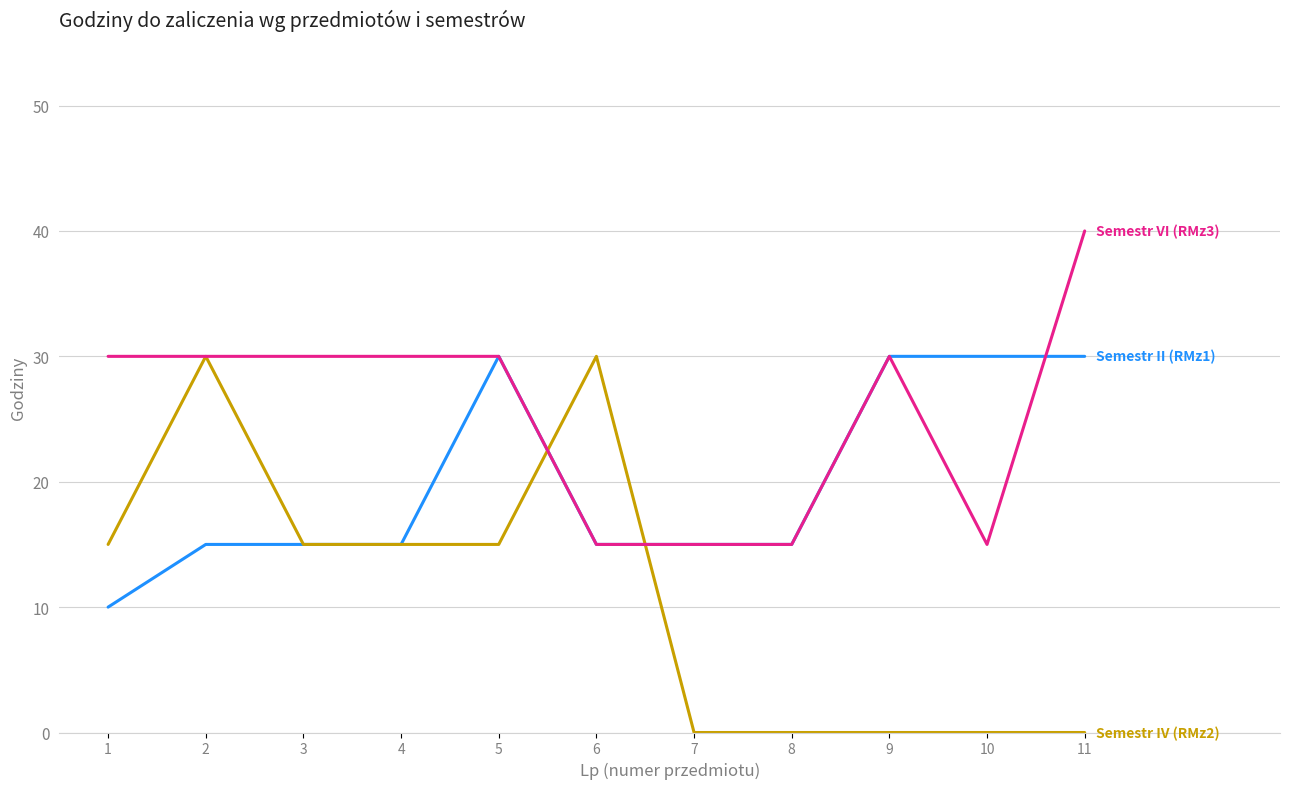

What is the total value across all series at 9?

60